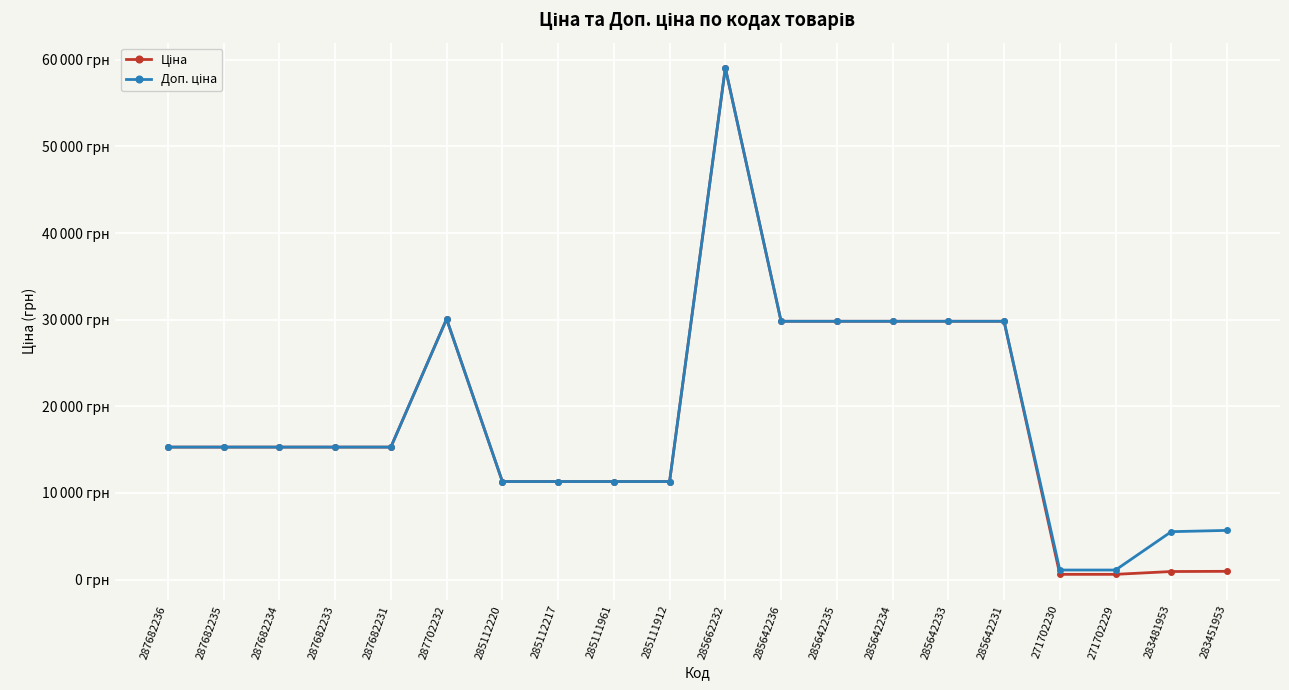

Count the number of categories in the chart.

20